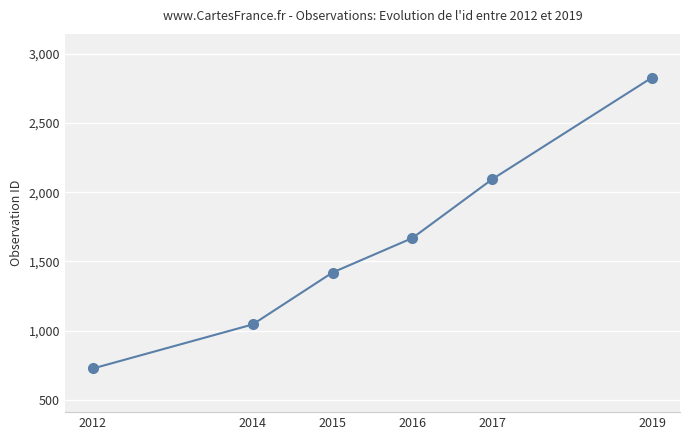

True or false: the data shows 948 at 2012.

False